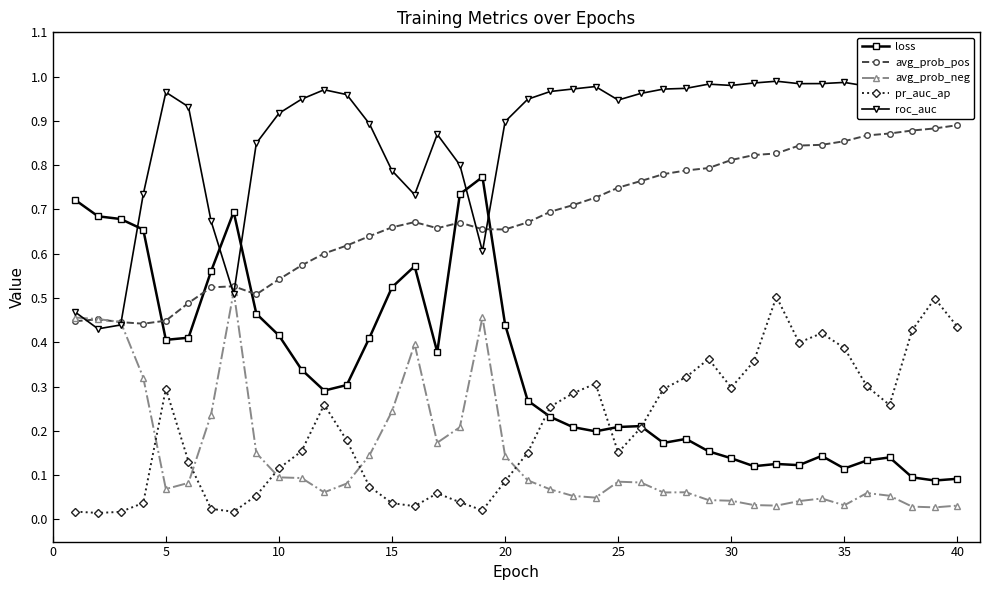

What are all the series names shown in the legend?

loss, avg_prob_pos, avg_prob_neg, pr_auc_ap, roc_auc